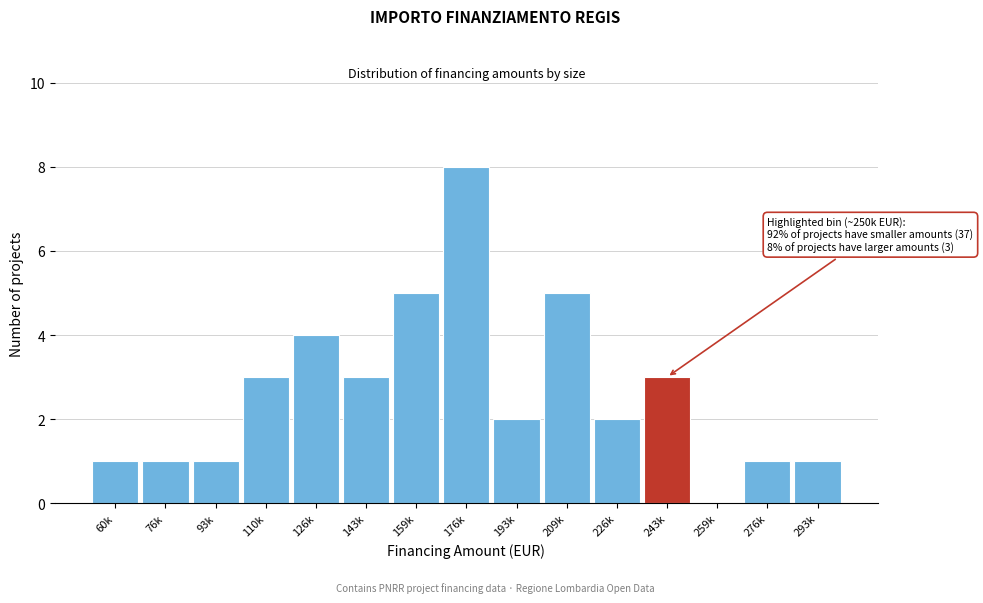

Reading right to left, what are all the values shown in this chart?

293k=1	276k=1	259k=0	243k=3	226k=2	209k=5	193k=2	176k=8	159k=5	143k=3	126k=4	110k=3	93k=1	76k=1	60k=1